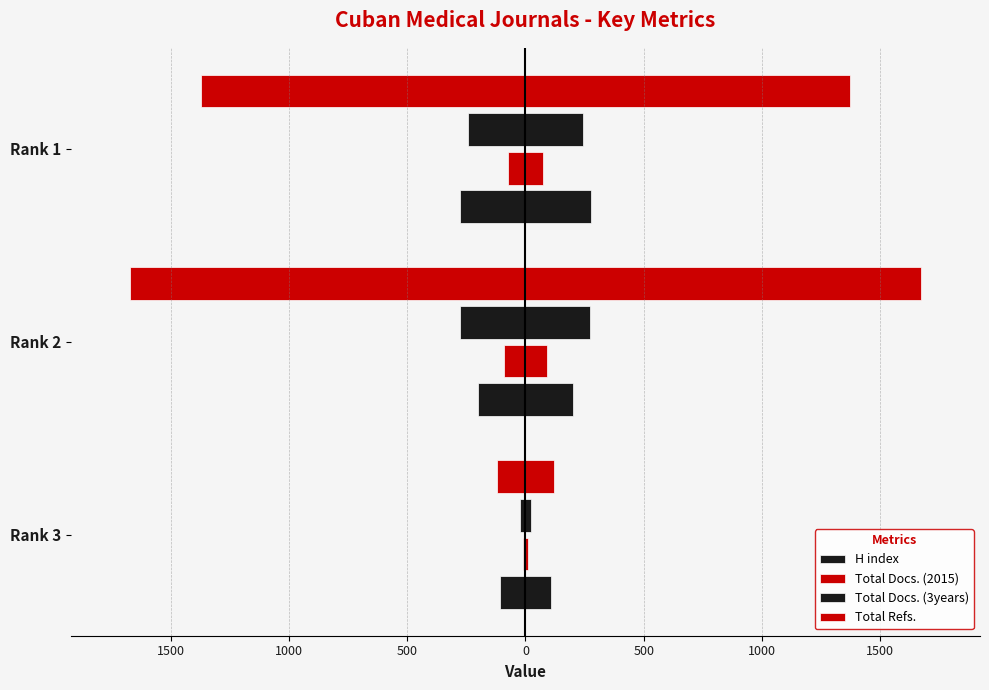

Reading left to right, extract all data points from this chart.

H index: -108	-203	-279
Total Docs. (2015): -11	-91	-73
Total Docs. (3years): -24	-275	-242
Total Refs.: -122	-1672	-1372